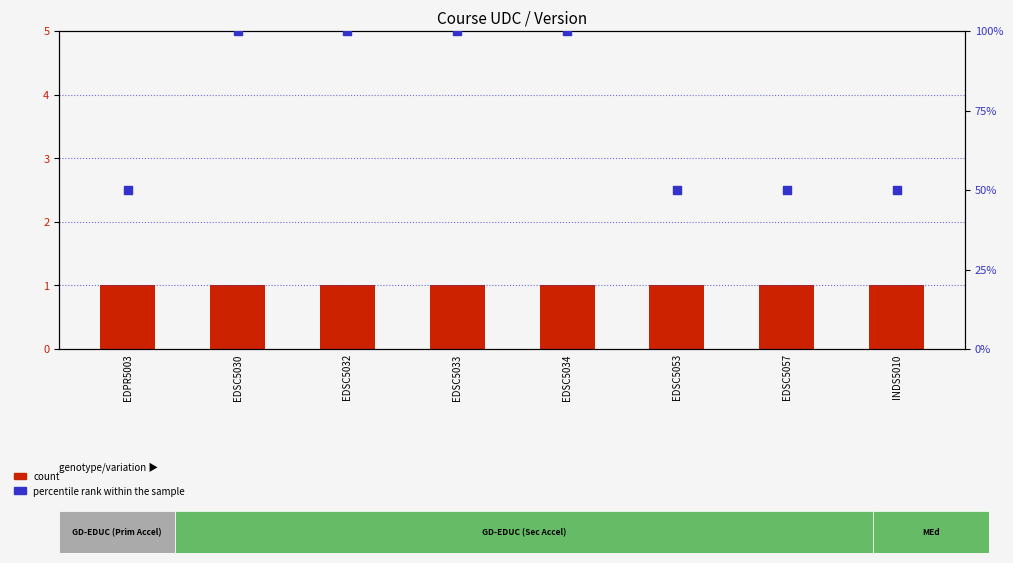

Which series has the largest total across all categories?

percentile rank within the sample